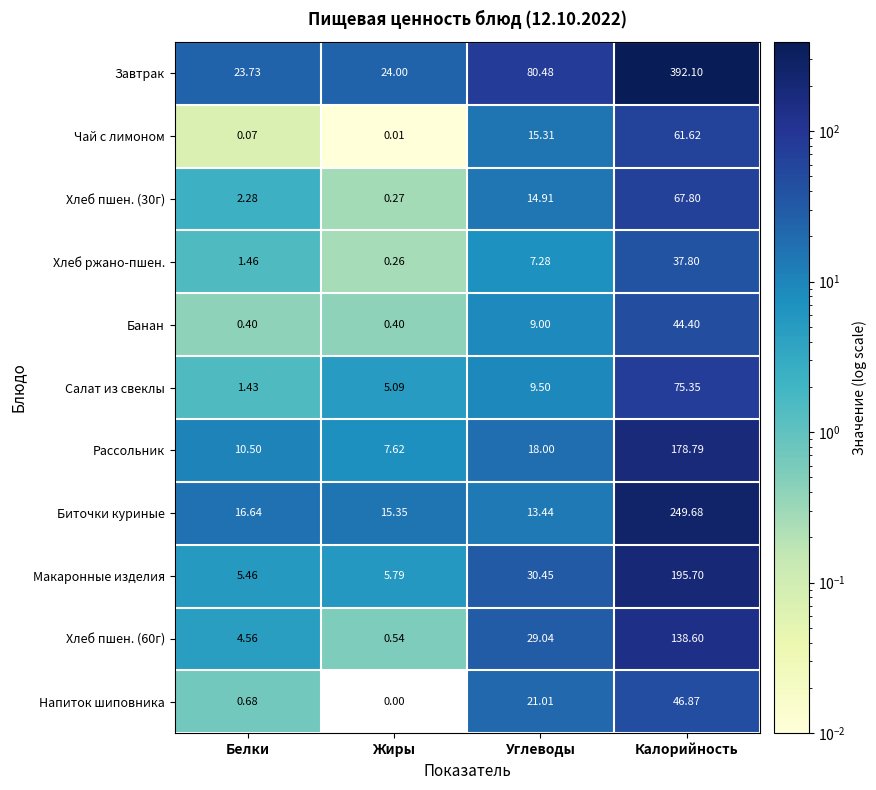

At which label does Чай с лимоном first exceed 15?

Углеводы